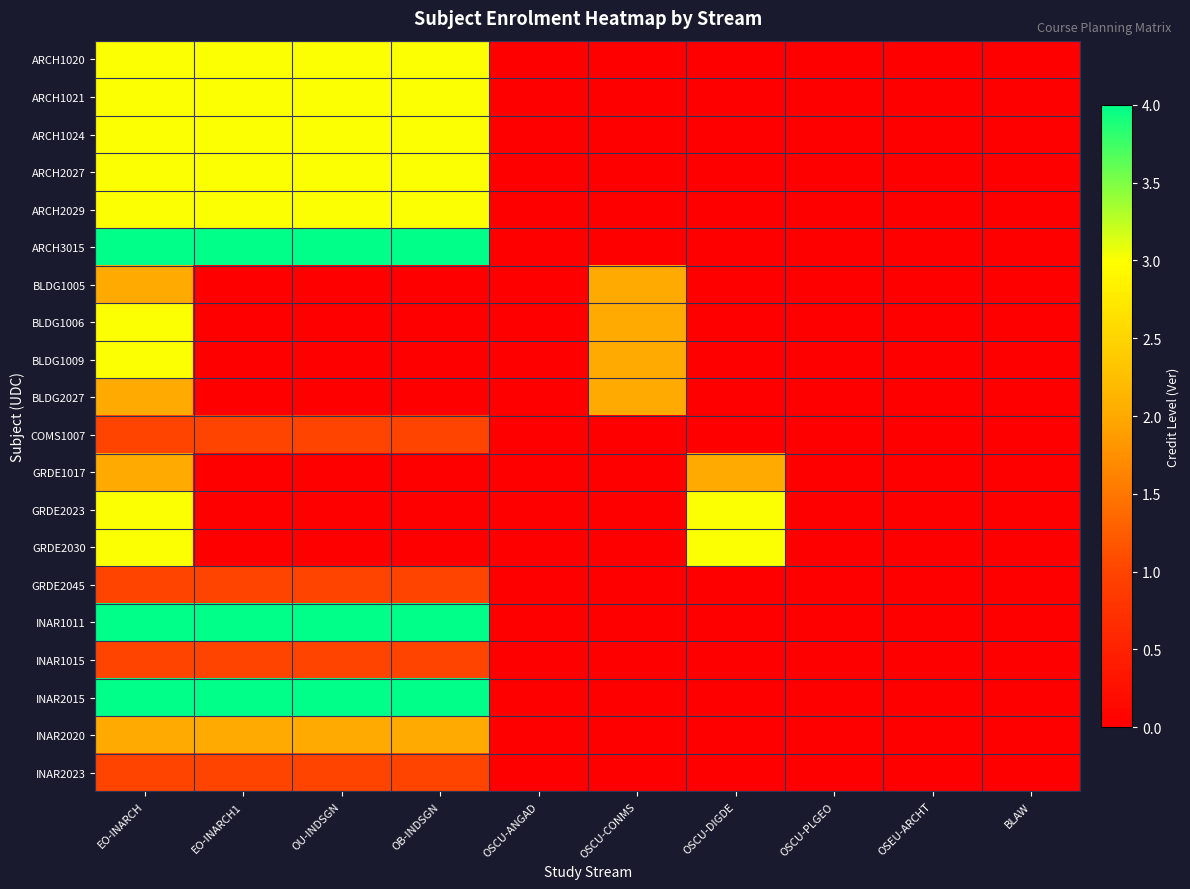

What is the greatest value displayed?

4